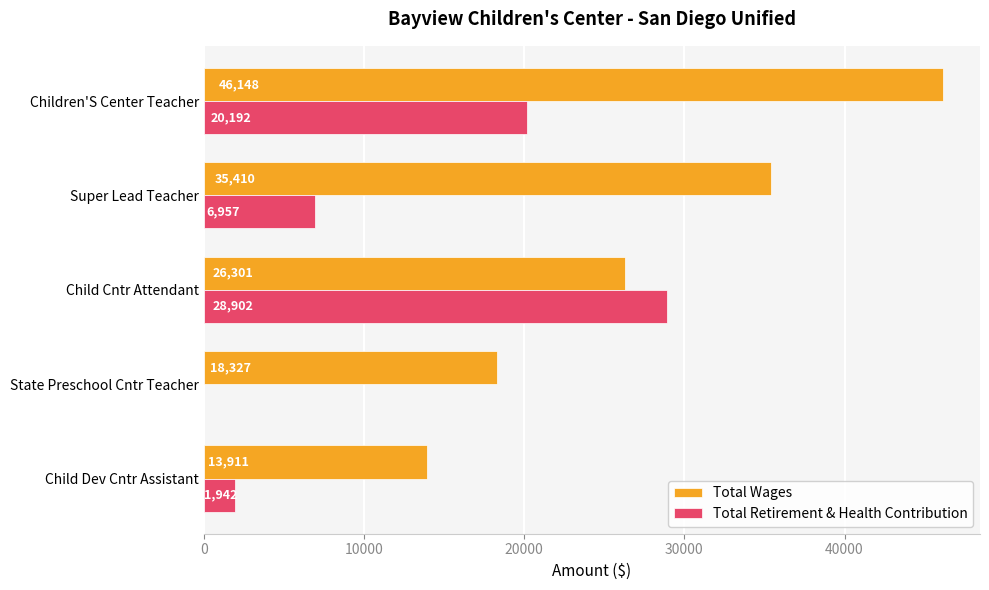

At which category does the chart reach its peak across all series?

Children'S Center Teacher